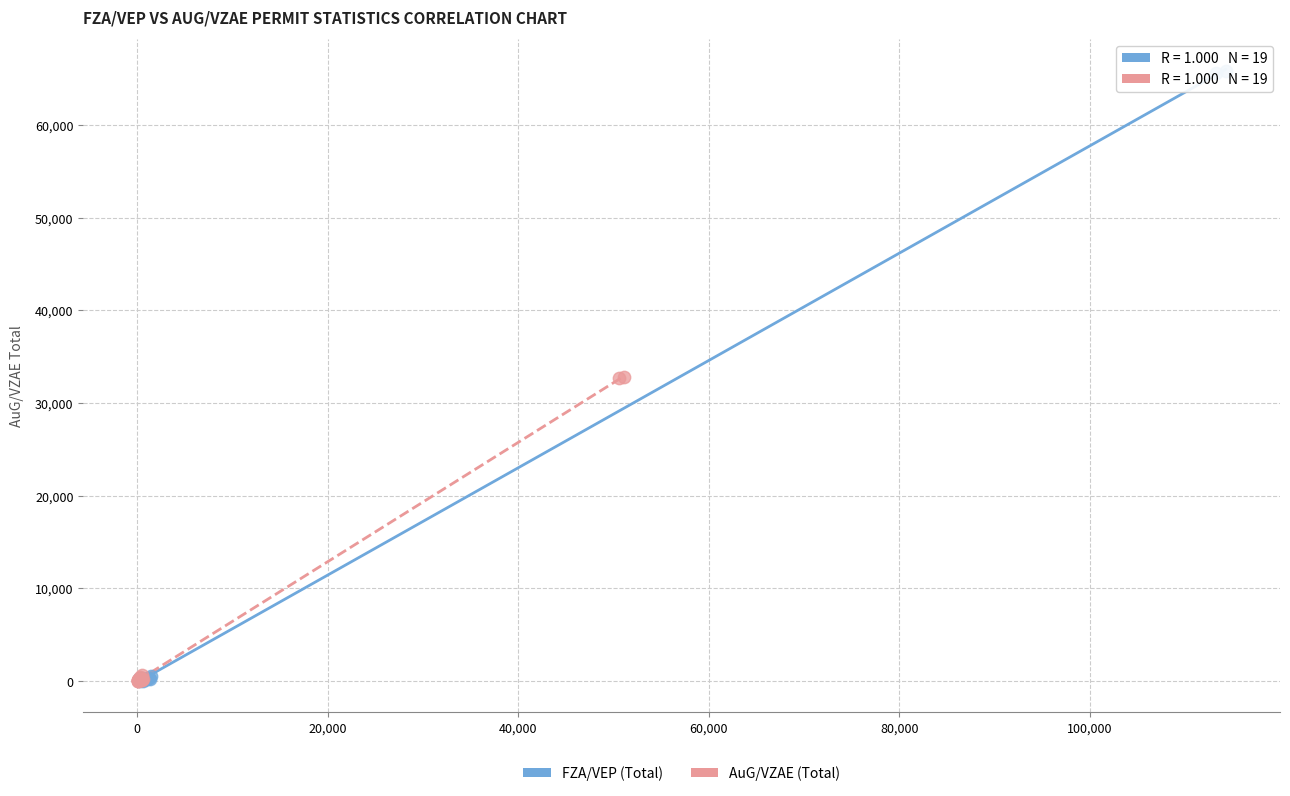

Which series has the largest Y range (max minus min)?

FZA/VEP (Total)